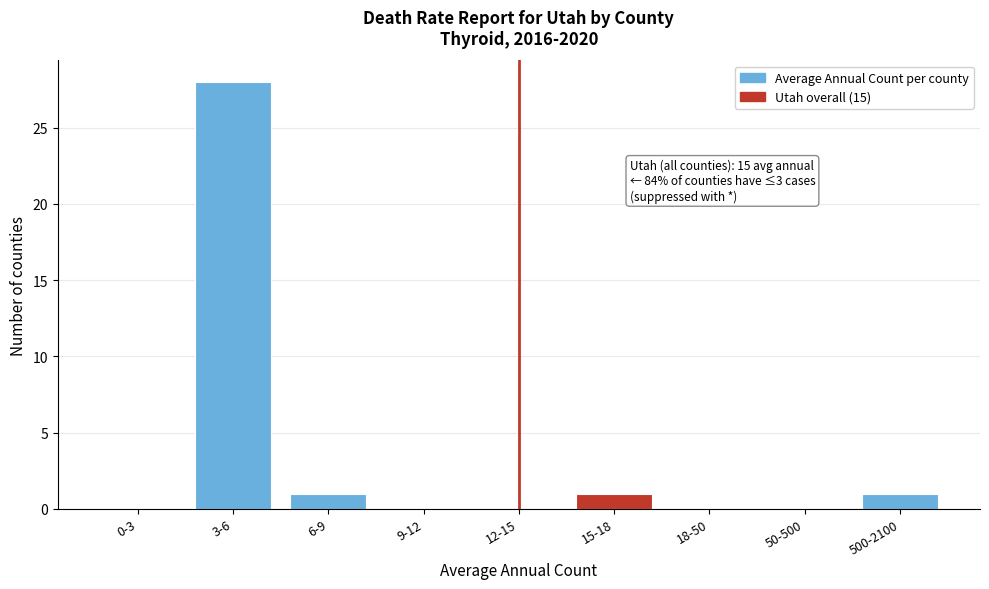

Reading right to left, transcribe all the data shown in this chart.

500-2100=1	50-500=0	18-50=0	15-18=1	12-15=0	9-12=0	6-9=1	3-6=28	0-3=0